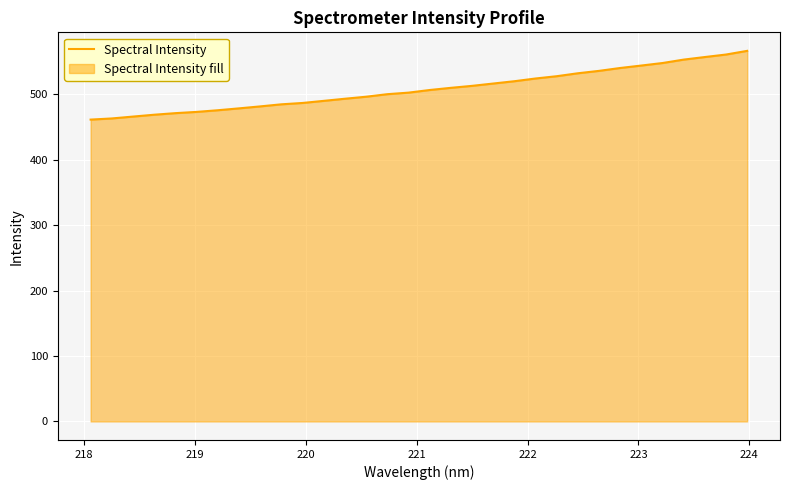

What is the greatest value displayed?

566.4